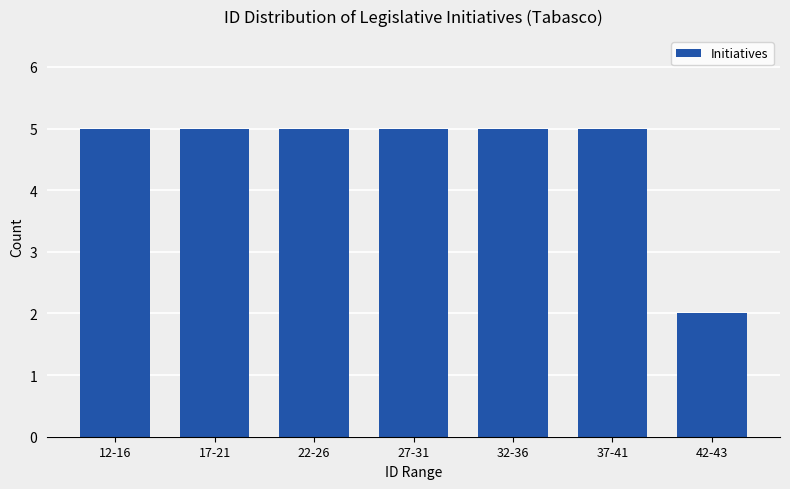

What is the label of the 7th bar from the right?

12-16